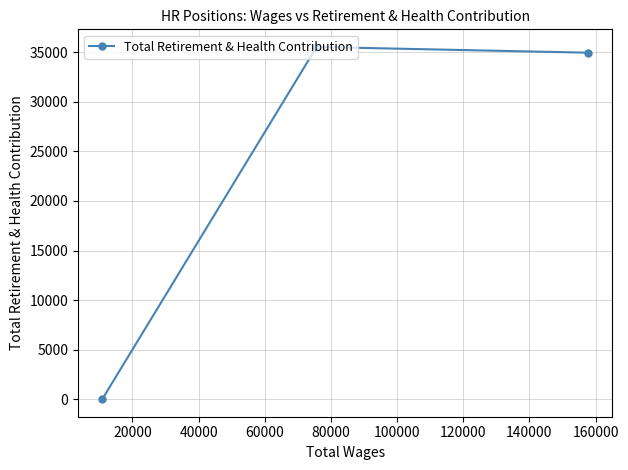

What is the average value?

23504